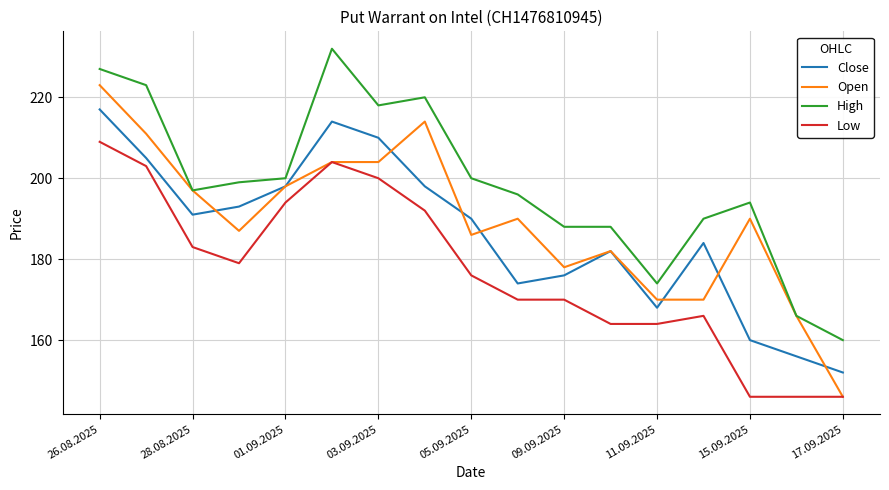

Which series has the largest range (max minus min)?

Open